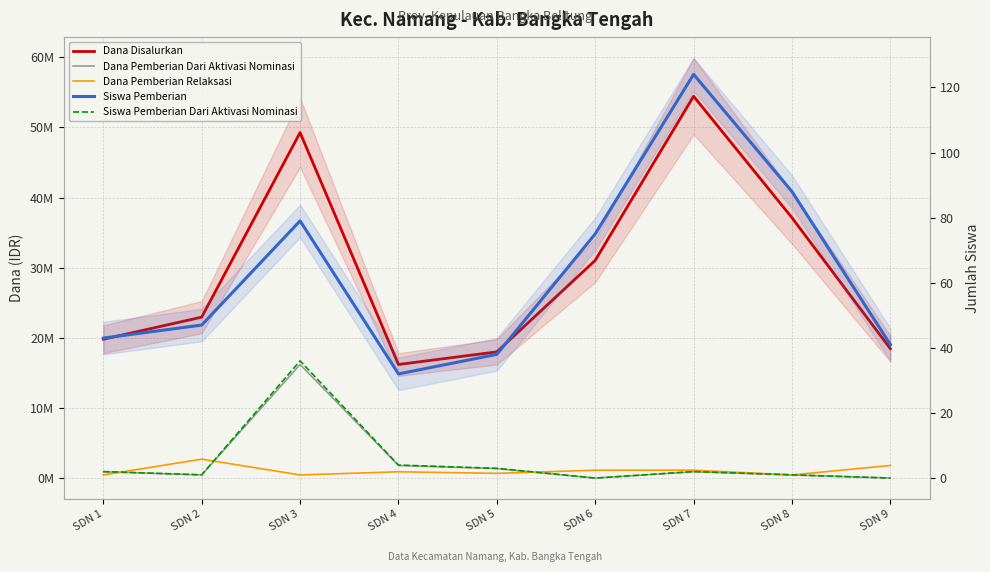

In Siswa Pemberian, how many points are higher than both neighbors (excluding endpoints)?

2